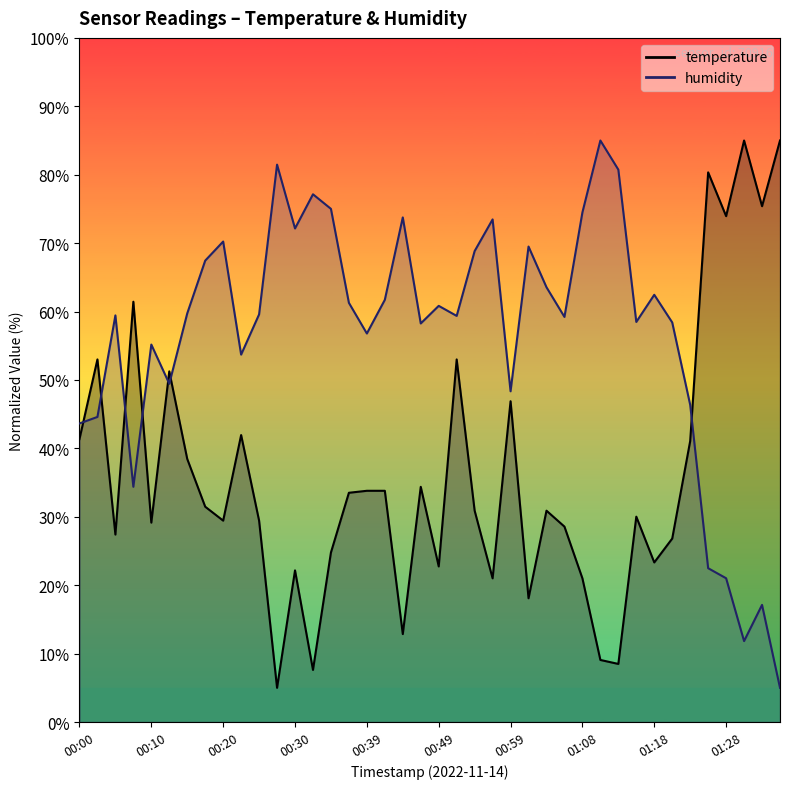

In humidity, how many points are higher than both neighbors (excluding endpoints)?

12